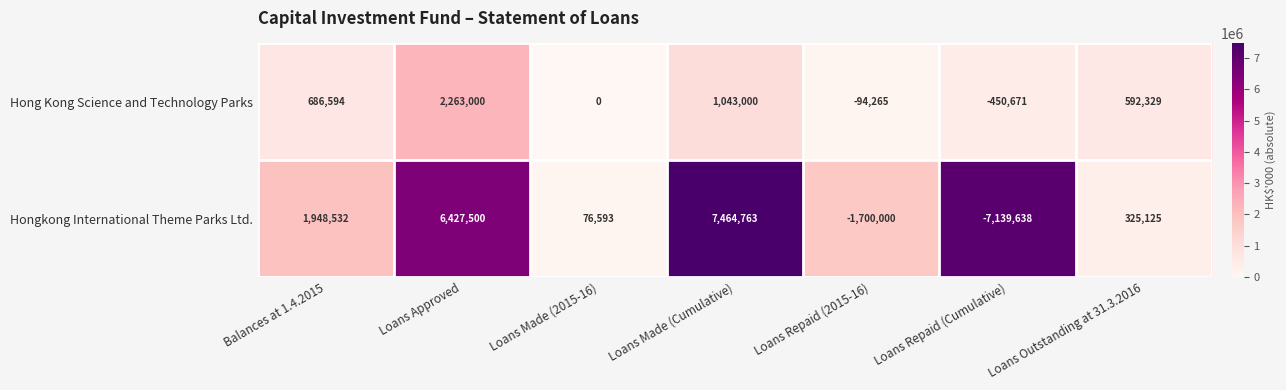

How many values in the Hongkong International Theme Parks Ltd. series are below 325125?

3